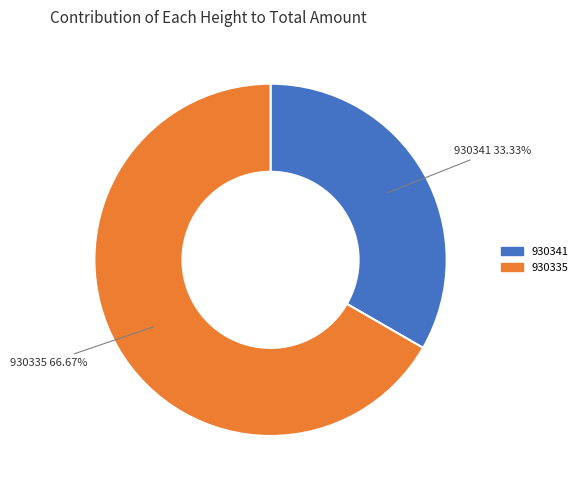

Which slice is the largest?

930335